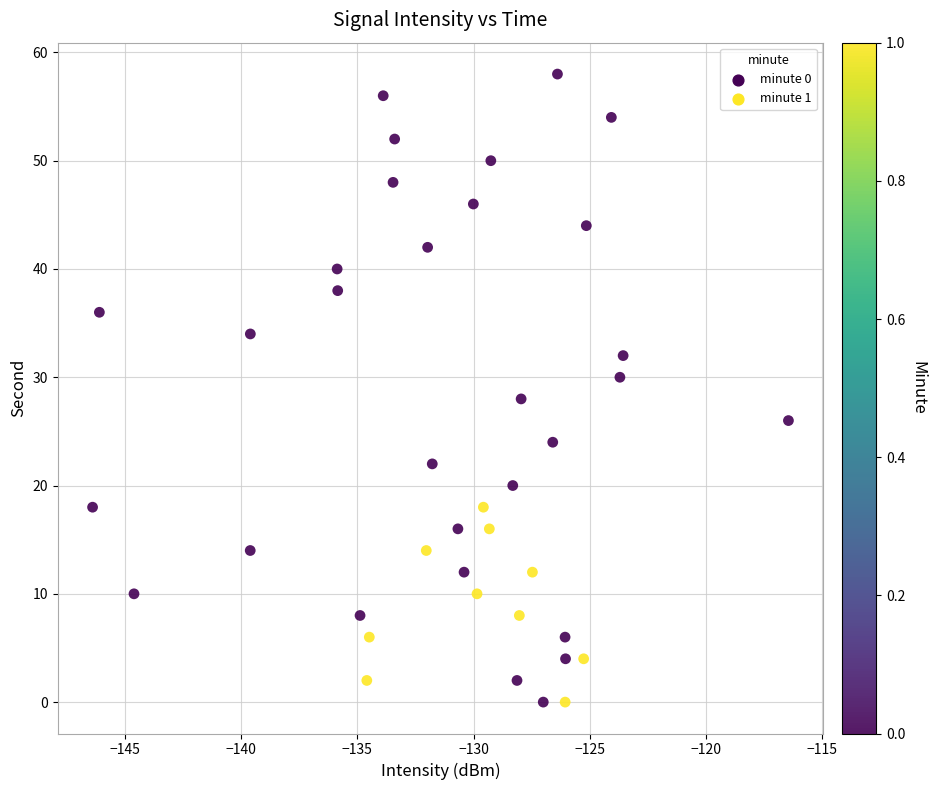

What is the range of Y values (max minus min)?

58